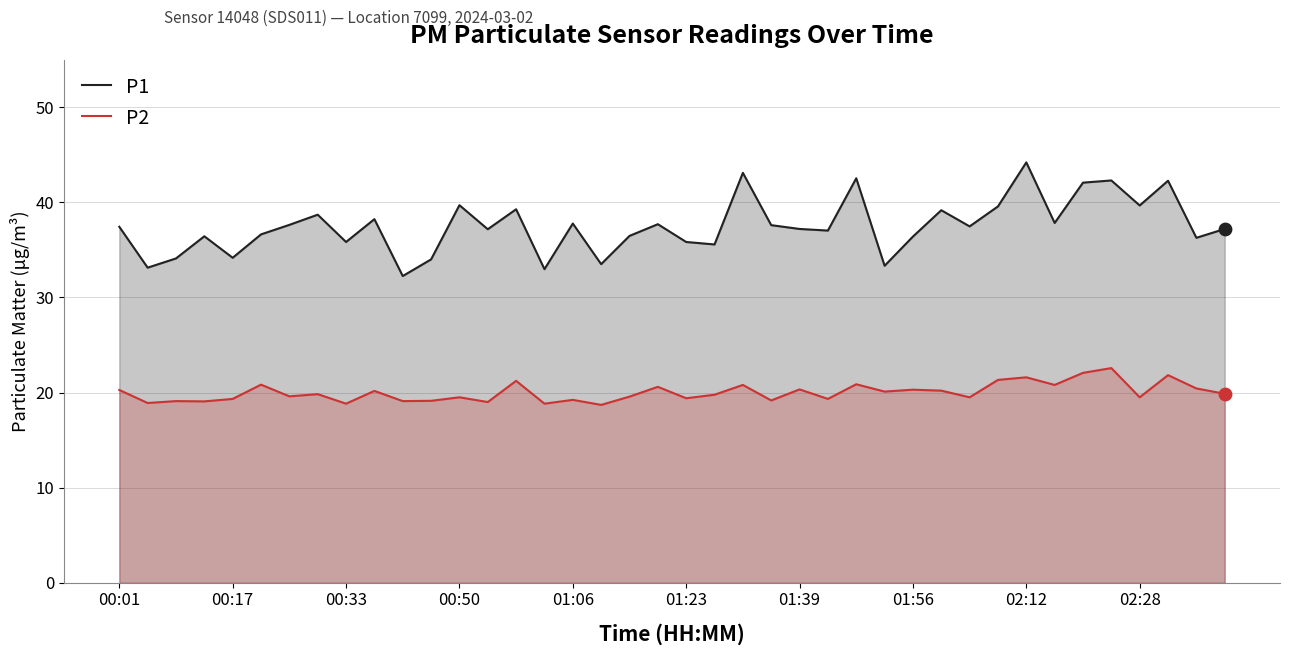

Which series contains the highest Y value?

P1